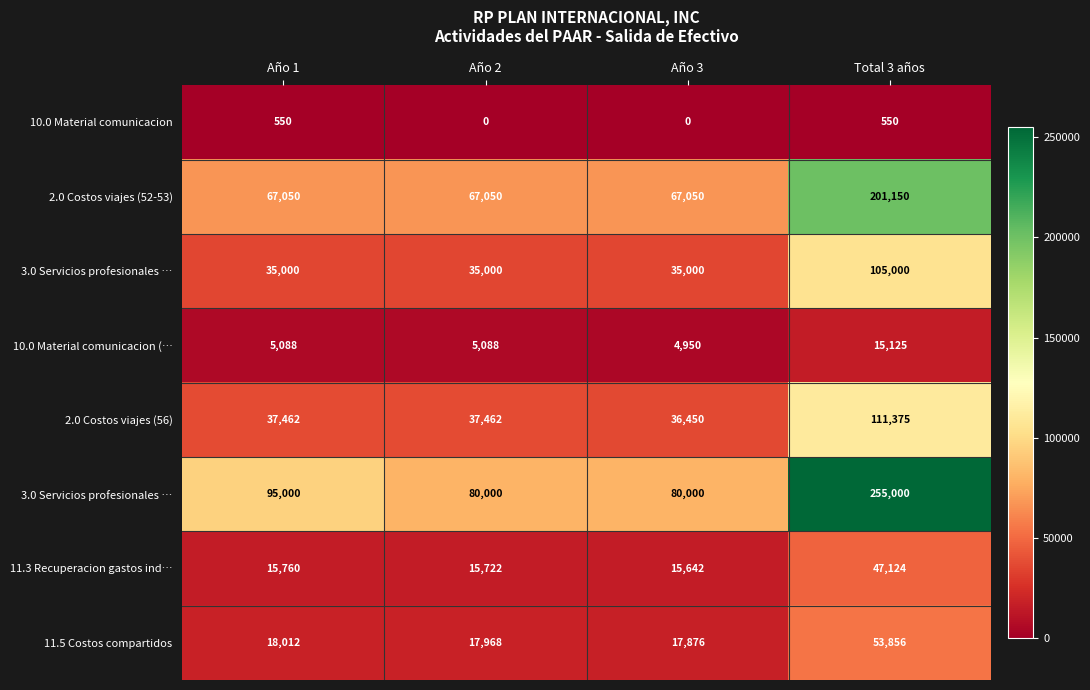

Count the number of categories in the chart.

4